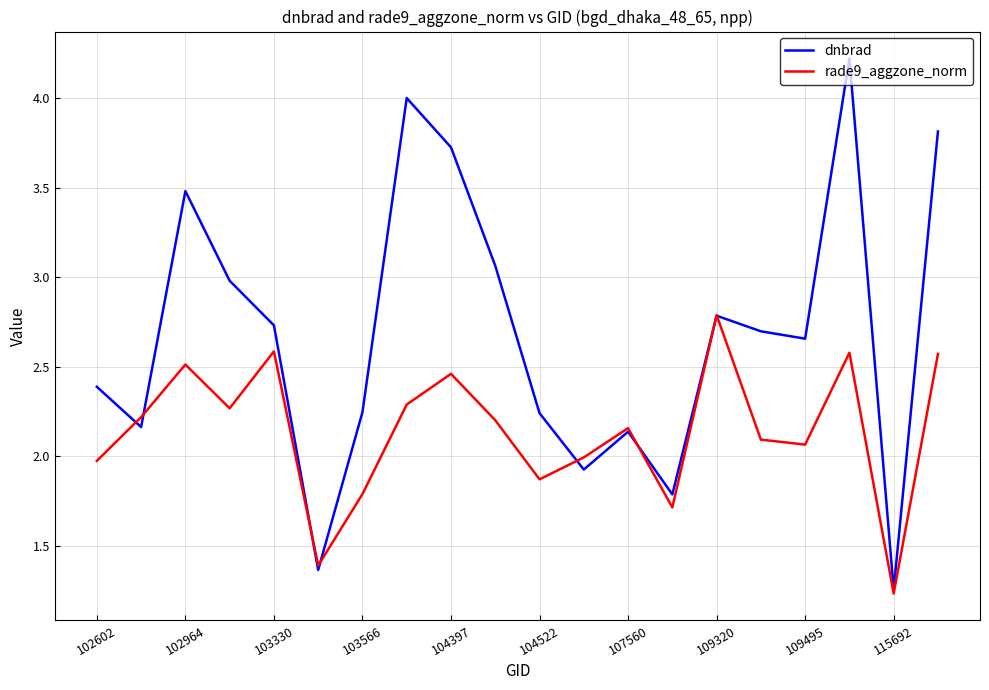

What is the maximum value shown in the chart?

4.2